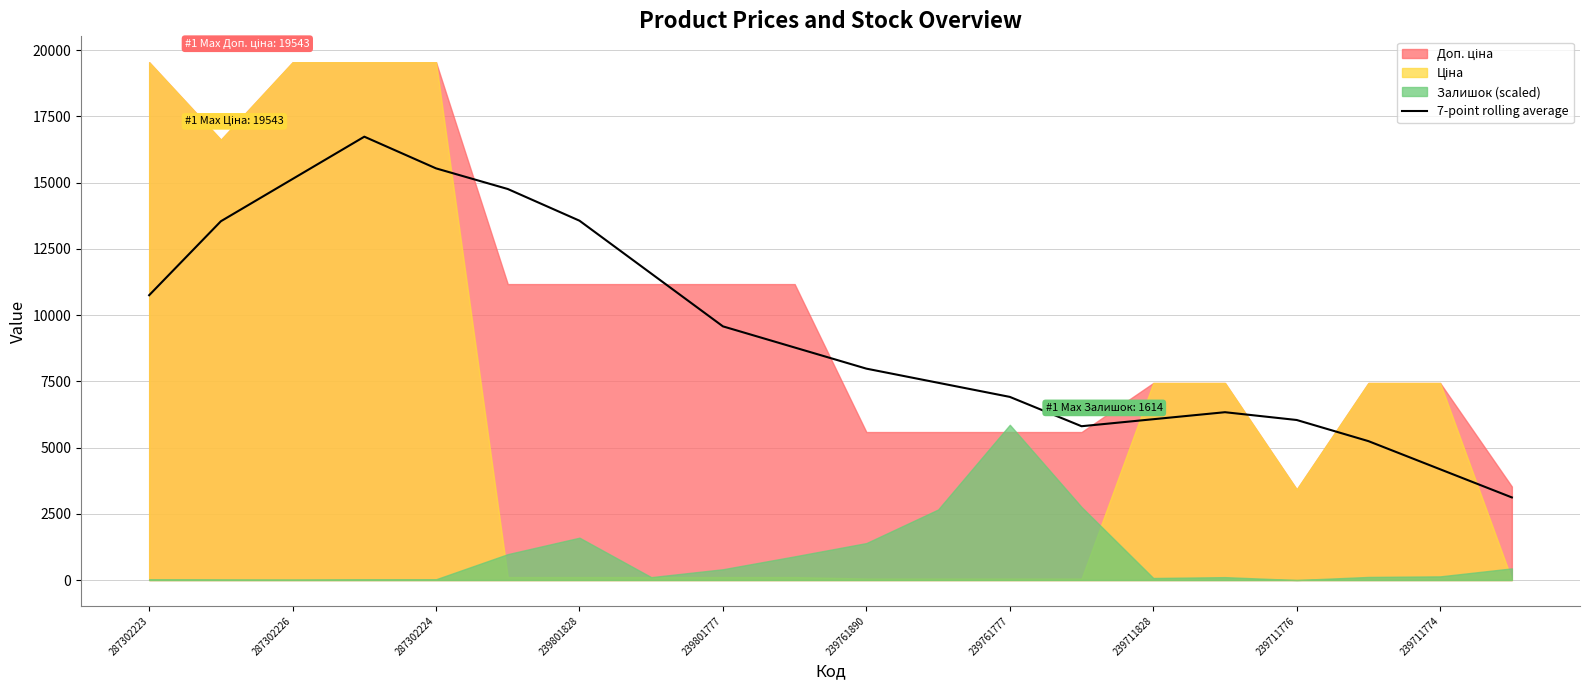

How many lines are shown in the chart?

1